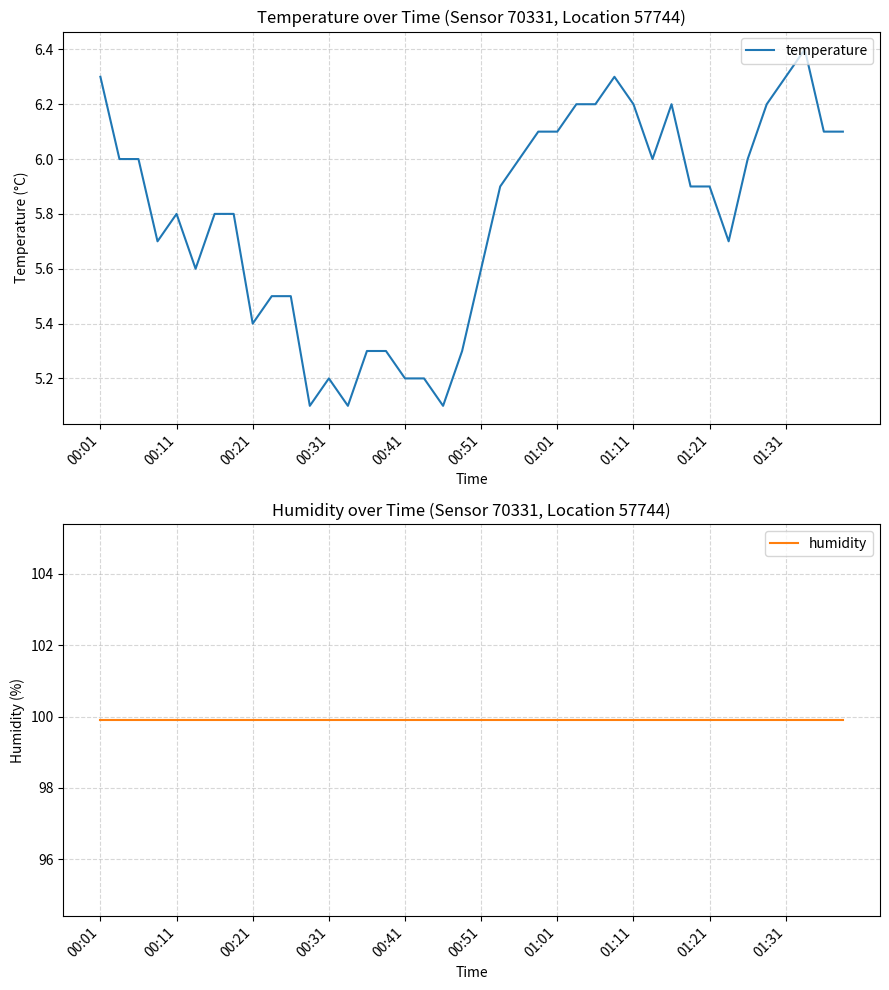

In temperature, how many points are higher than both neighbors (excluding endpoints)?

5